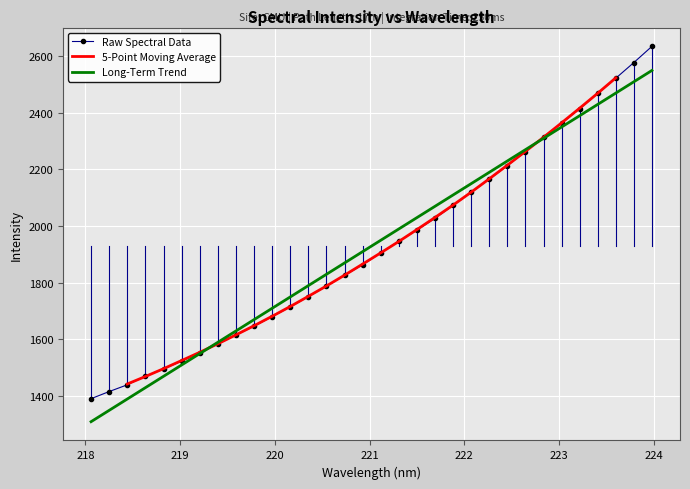

What is the lowest value of the Long-Term Trend series?

1309.6